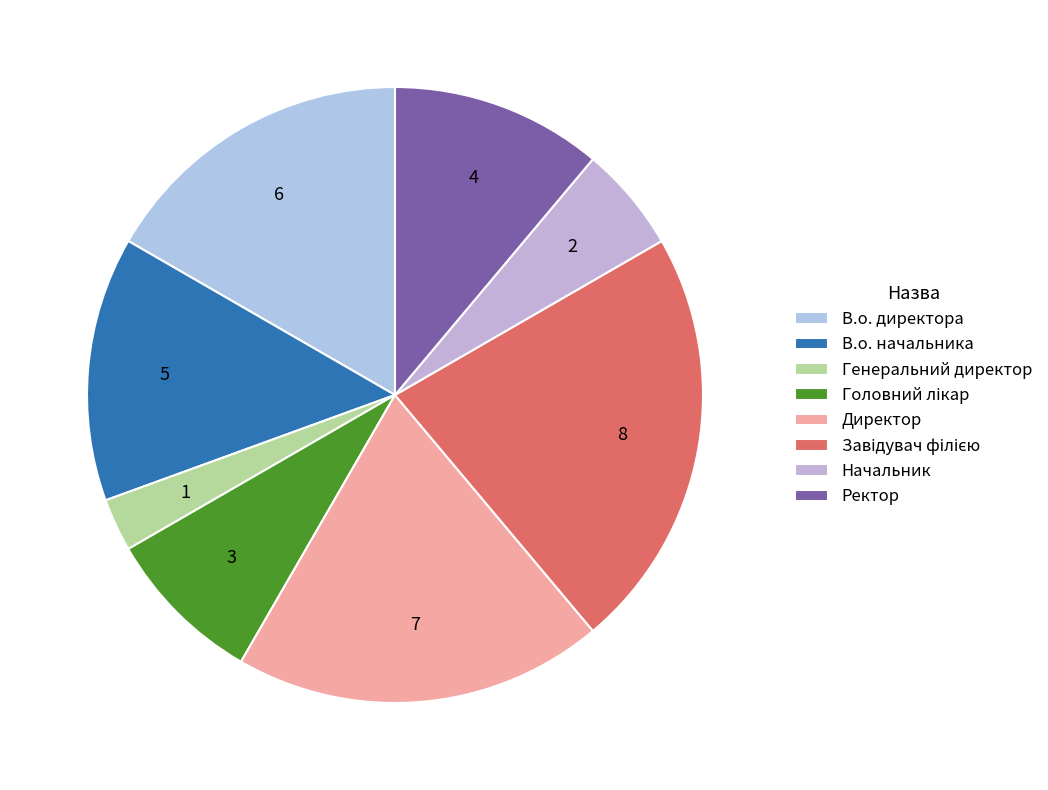

Count the number of slices in the pie.

8